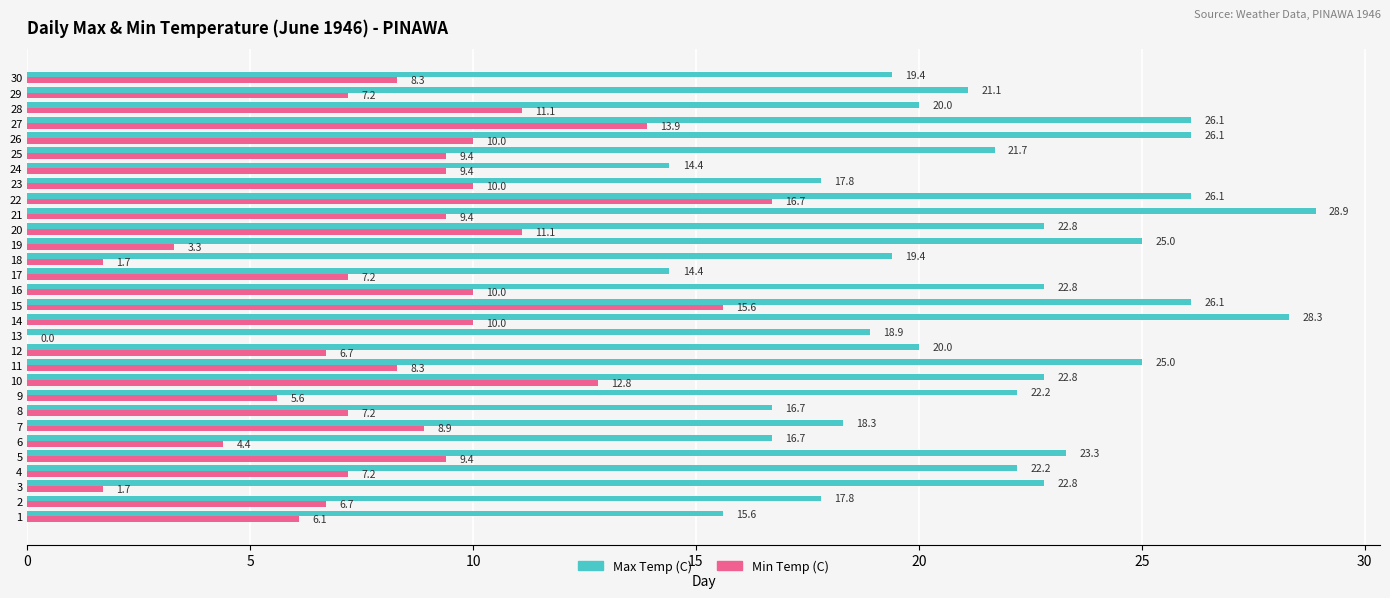

Which series has the largest range (max minus min)?

Min Temp (C)